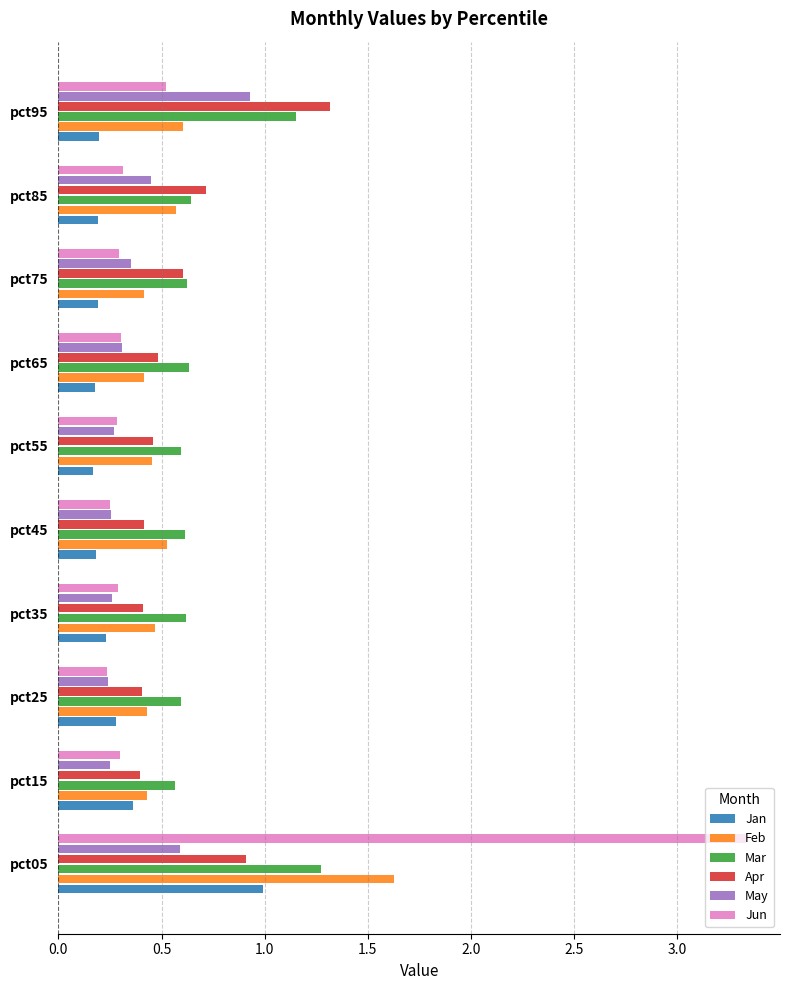

Which series has the largest range (max minus min)?

Jun